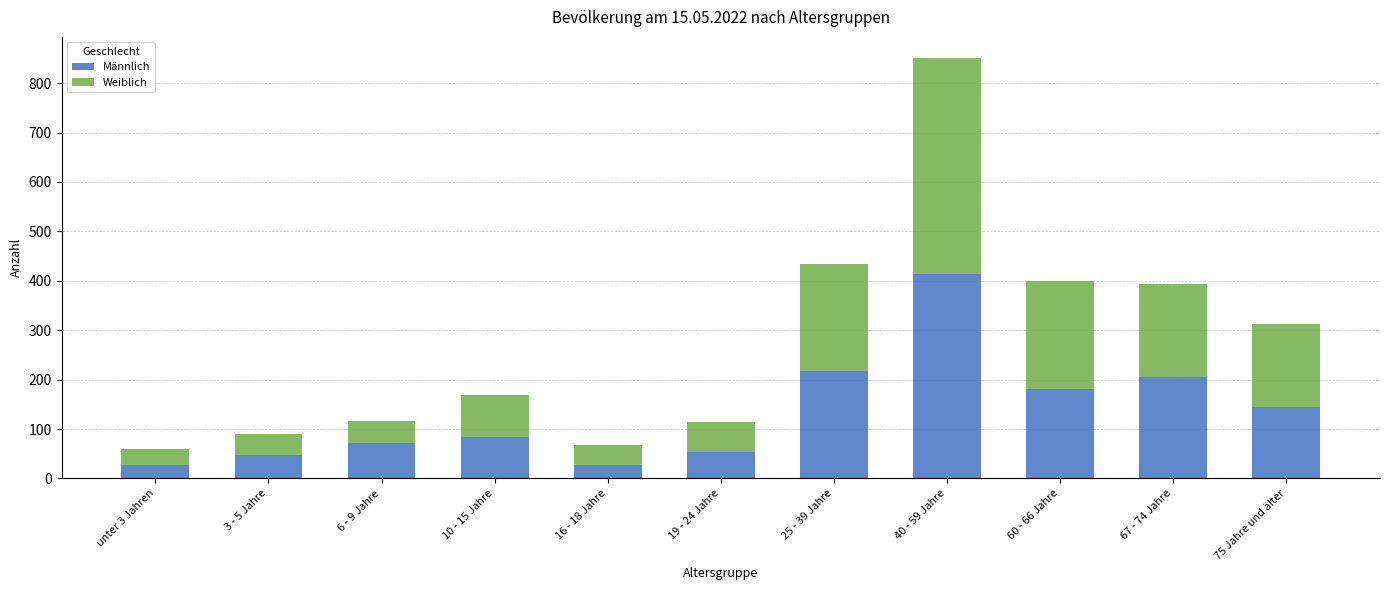

What is the difference between the maximum and minimum values in the Männlich series?

386